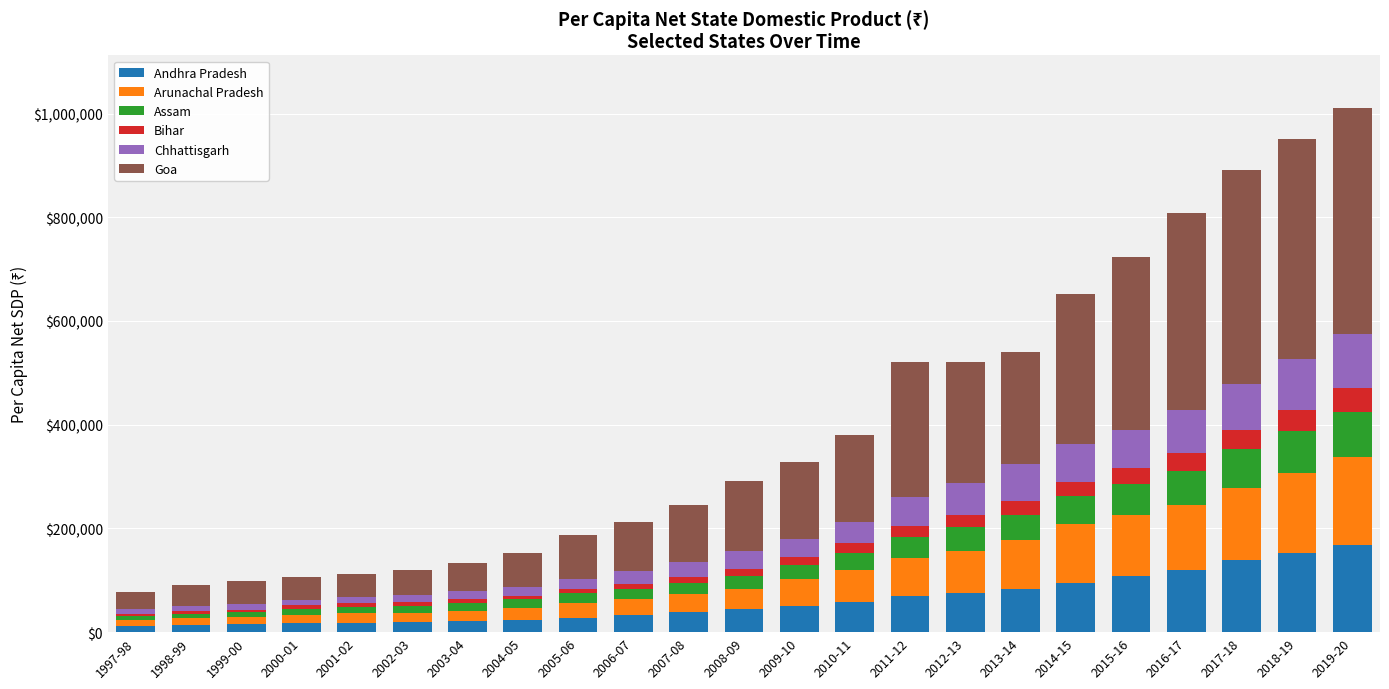

What is the difference between the maximum and minimum values in the Assam series?

78835